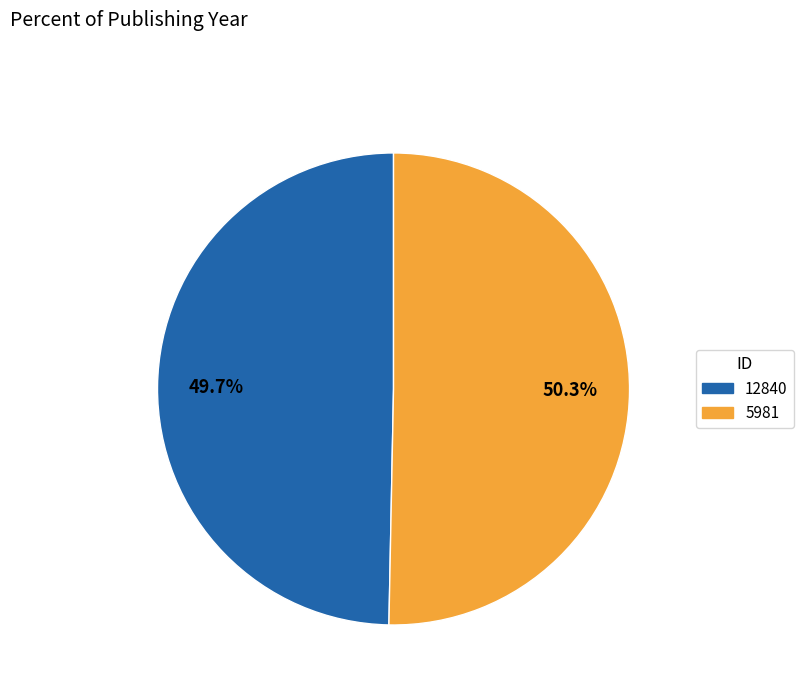

What percentage is NOT represented by 5981?

49.7%